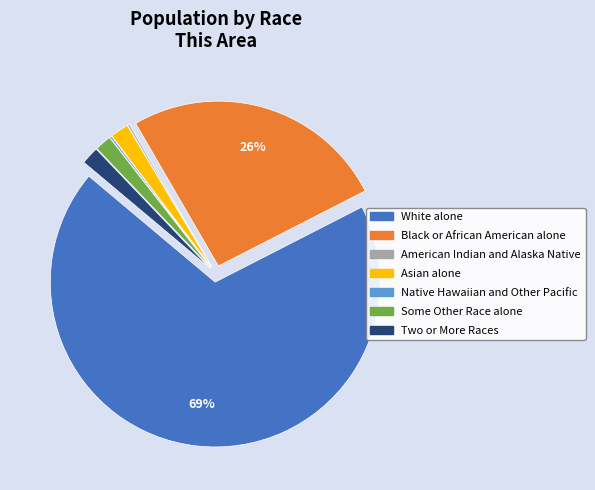

To the nearest percent, what is the combined percentage of Asian alone and Black or African American alone?

28%